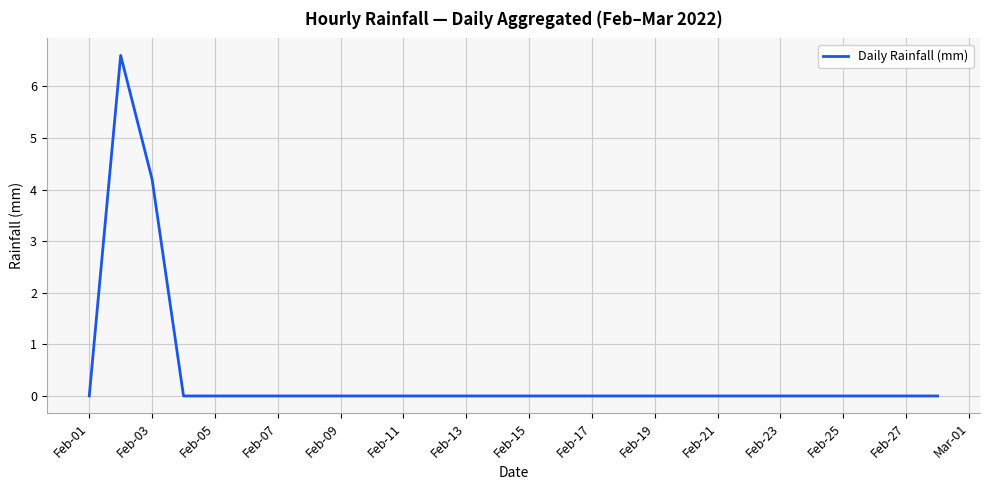

What is the greatest value displayed?

6.6